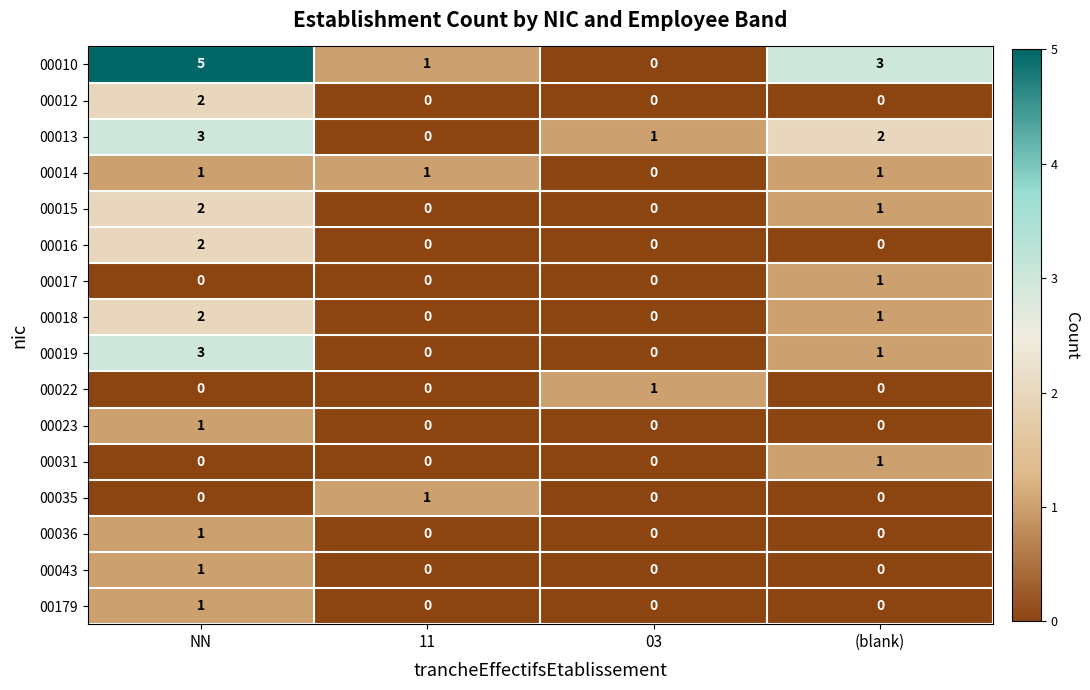

At which category is the sum across all series the highest?

NN